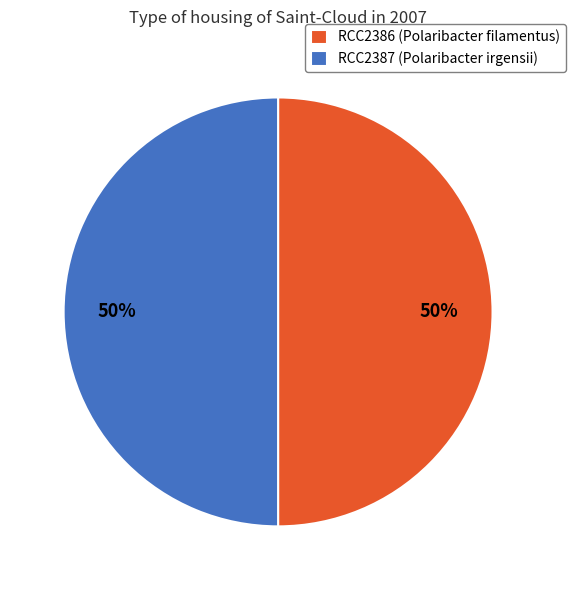

Is it true that RCC2387 is 50% of the pie?

True